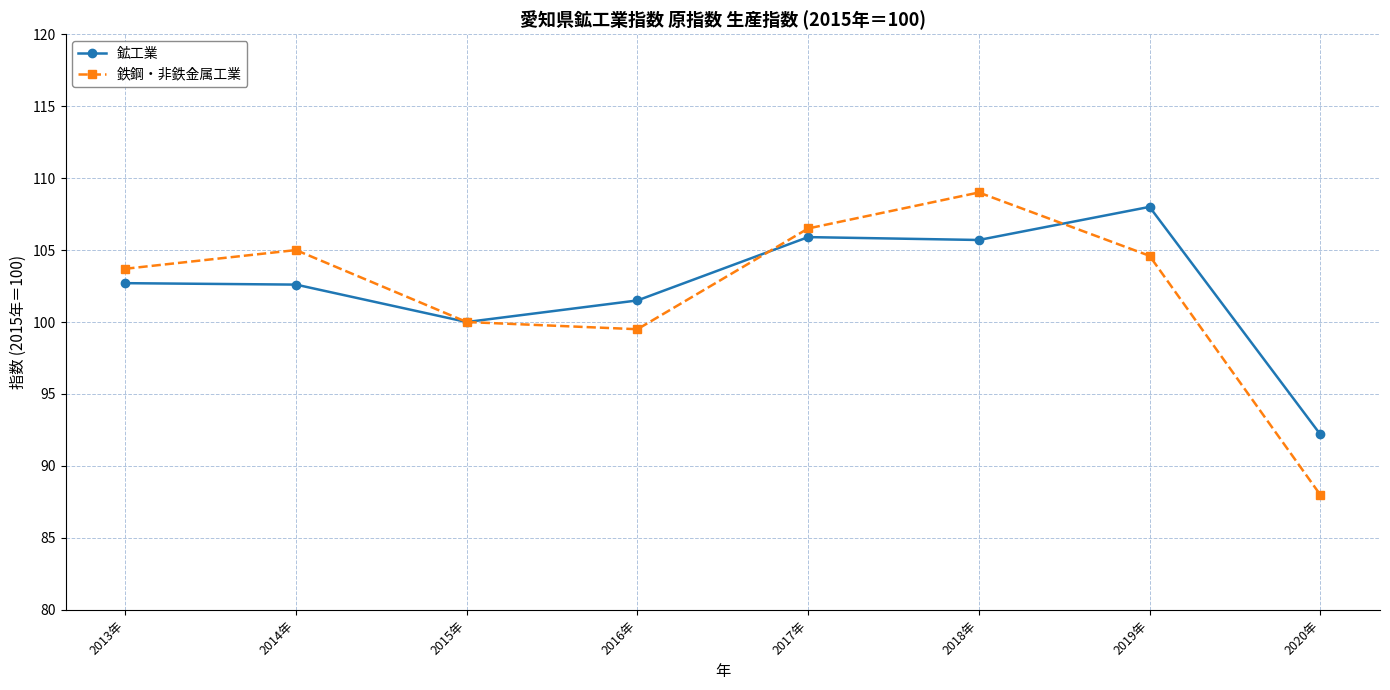

What is the total value across all series at 2014年?

207.6